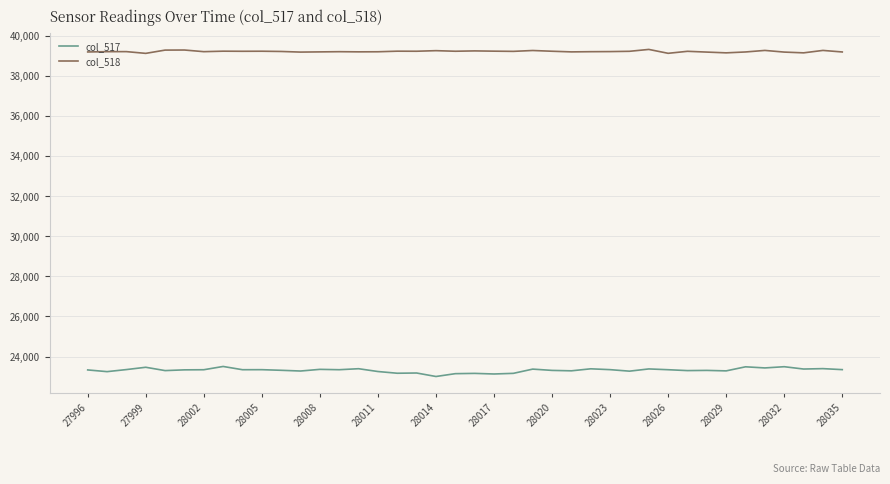

Which series has the largest total across all categories?

col_518